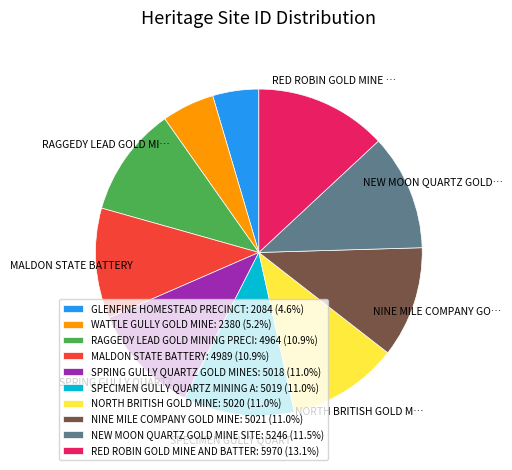

Does any single category account for the majority?

No